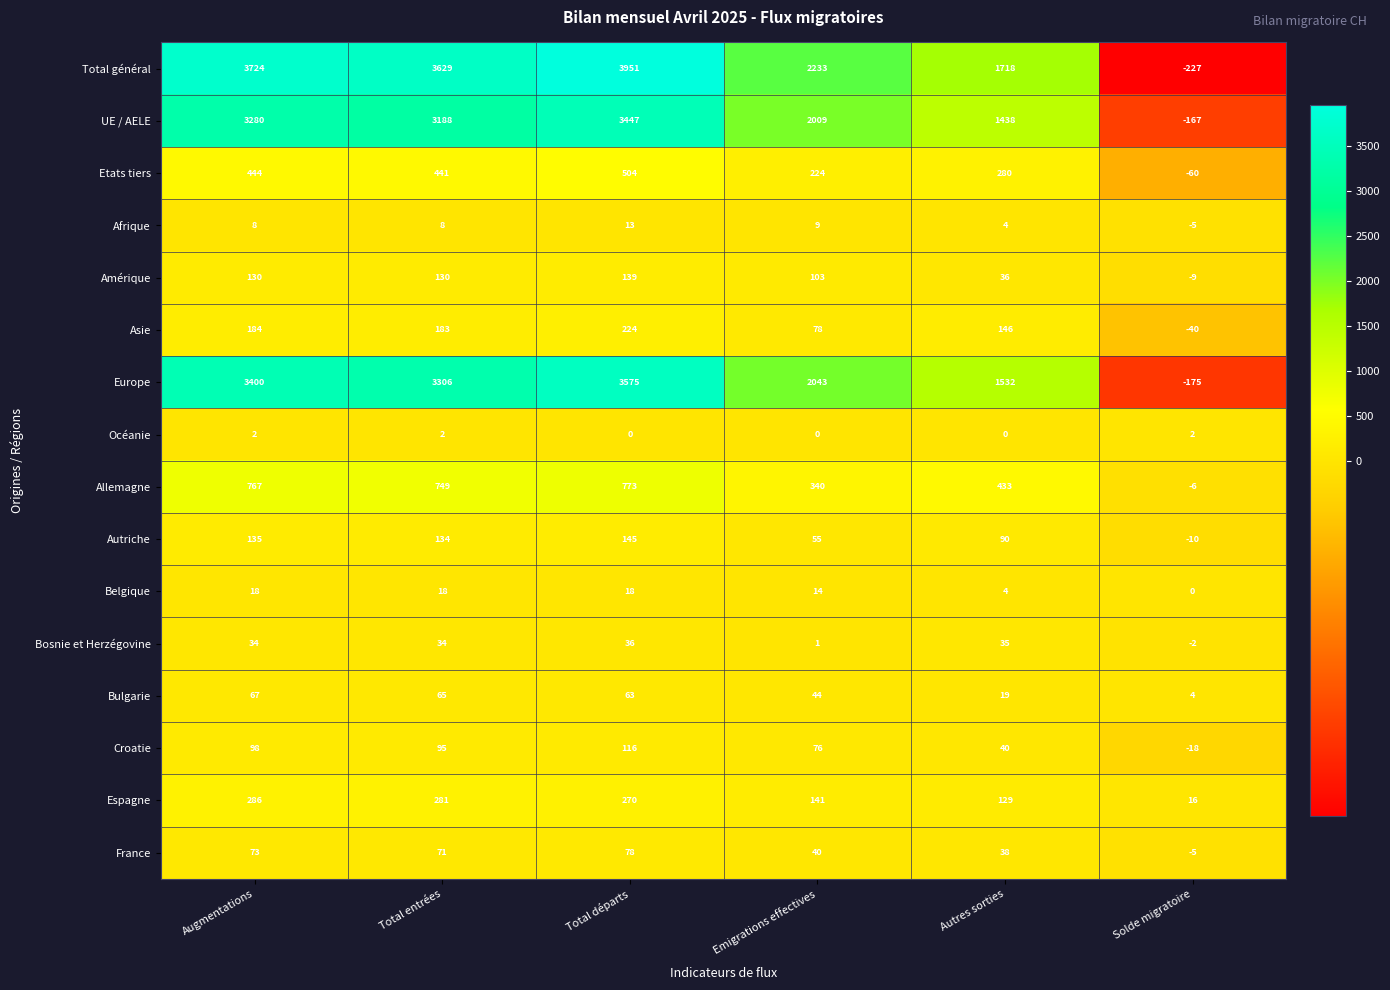

Which series has the widest spread of values?

Total général